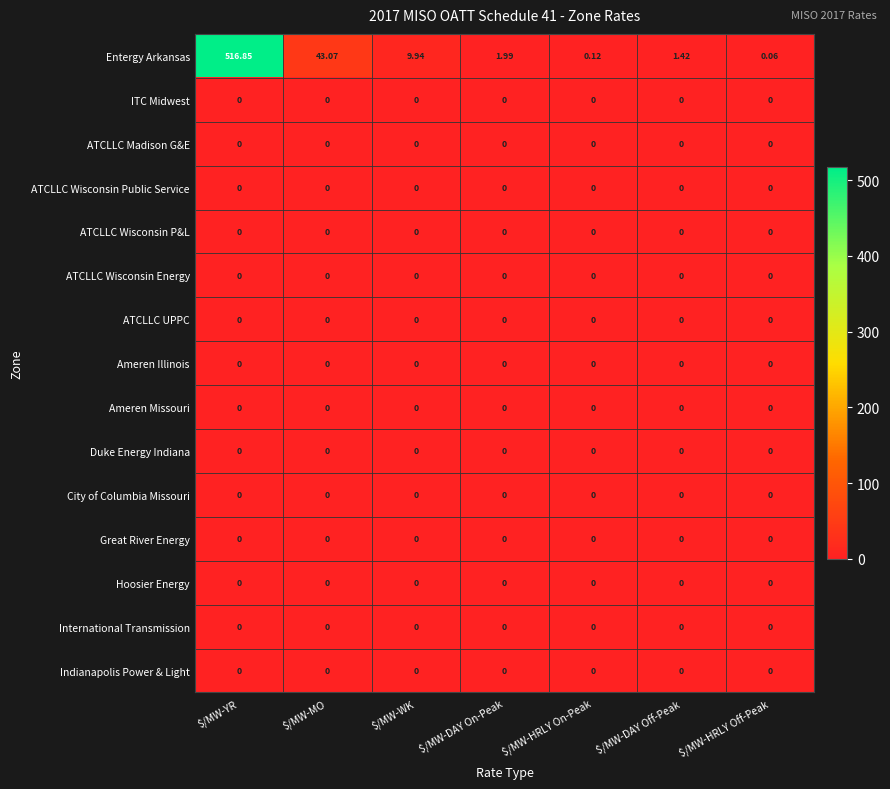

Which label corresponds to the largest value in the chart?

$/MW-YR